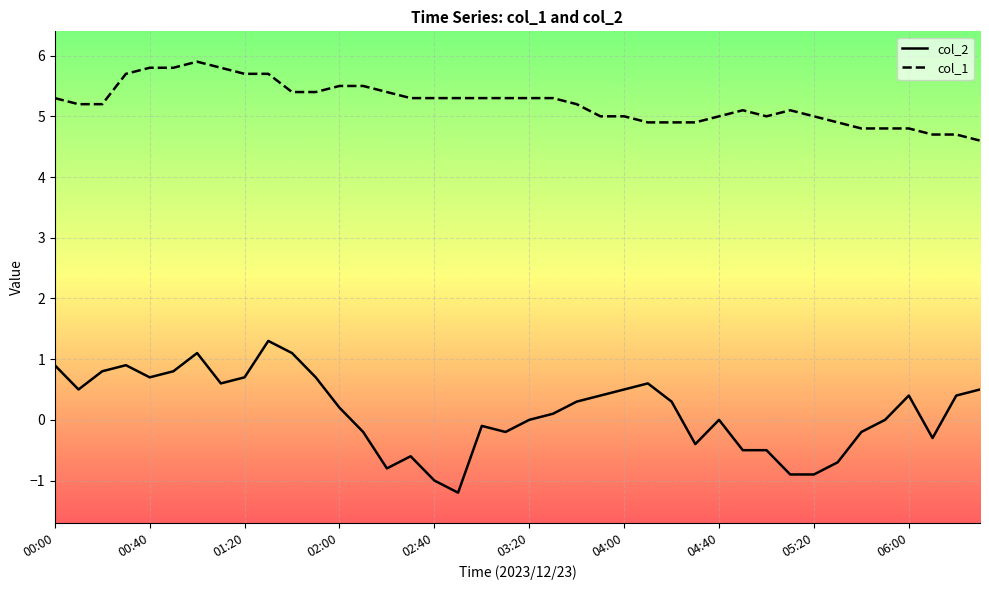

What is the lowest value of the col_1 series?

4.6